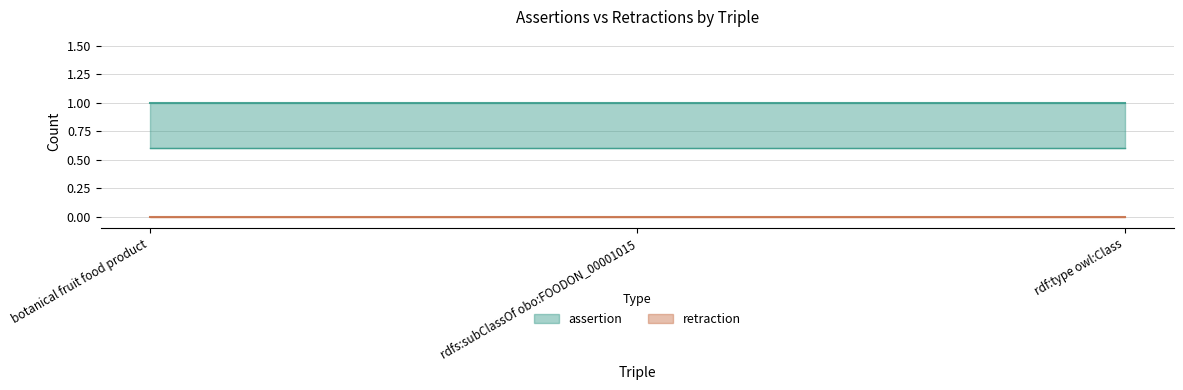

What is the greatest value displayed?

1